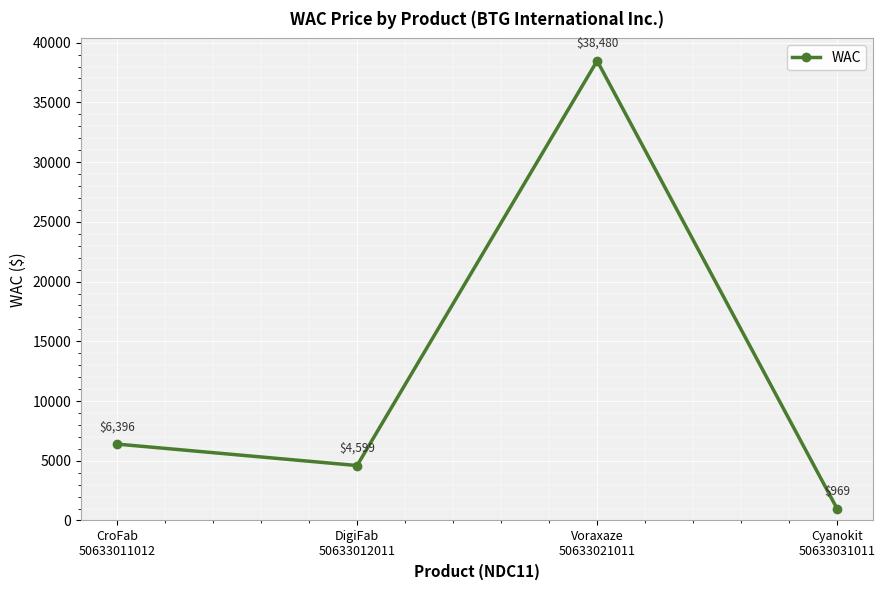

What is the maximum value shown in the chart?

38480